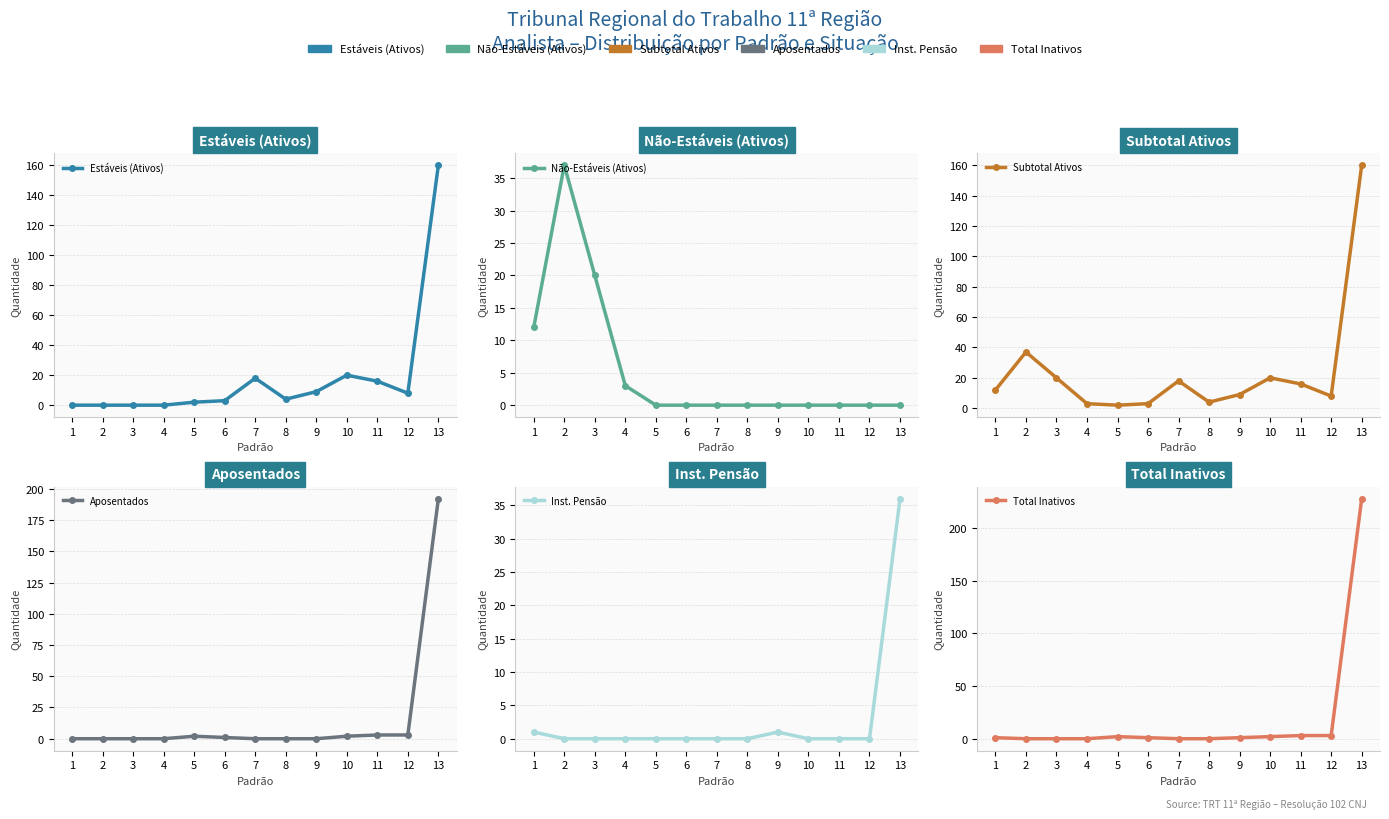

What is the value of the Subtotal Ativos point at the 12th from the left?

8